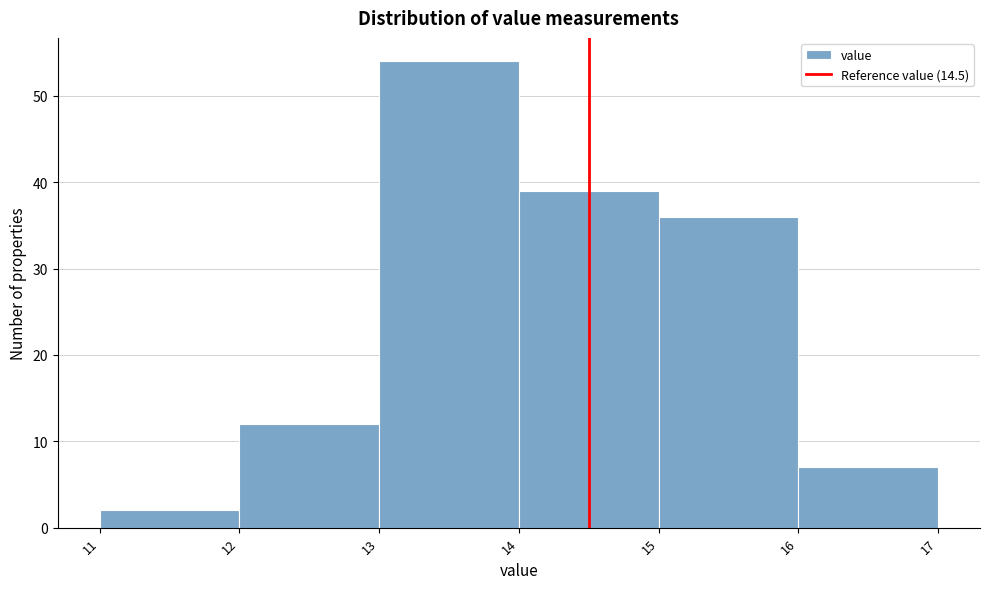

Reading left to right, list every bar in this chart as the range it spans on the x-axis followed by its height. The values are not printed on the chart, so give them approximately, as read against the axis.

11 to 12: 2
12 to 13: 12
13 to 14: 54
14 to 15: 39
15 to 16: 36
16 to 17: 7